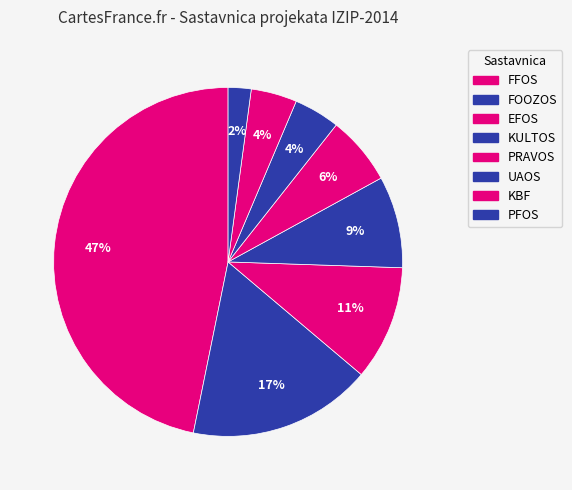

Rank the categories by value from lowest to highest.

PFOS, UAOS, KBF, PRAVOS, KULTOS, EFOS, FOOZOS, FFOS